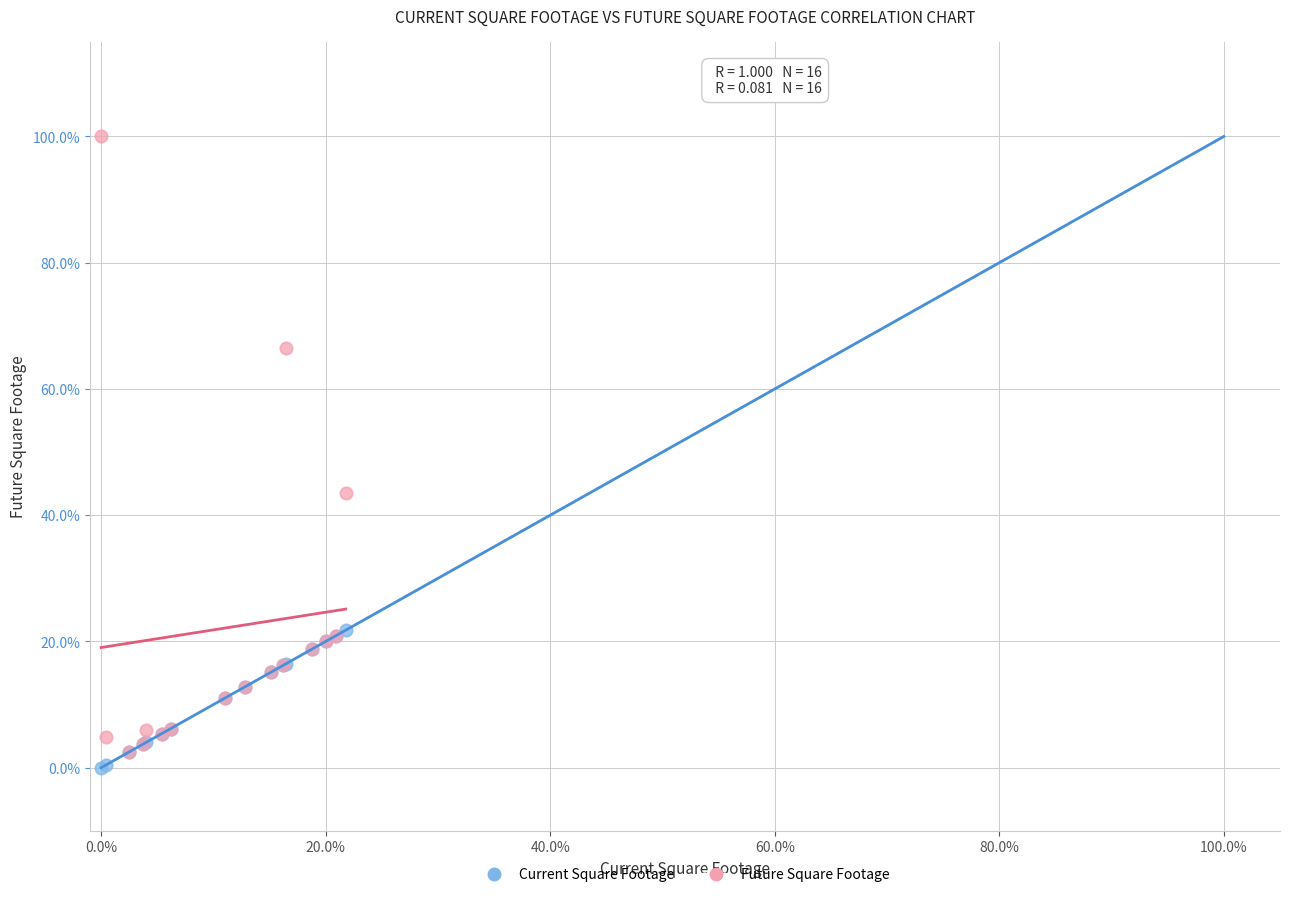

Which series contains the lowest Y value?

Current Square Footage